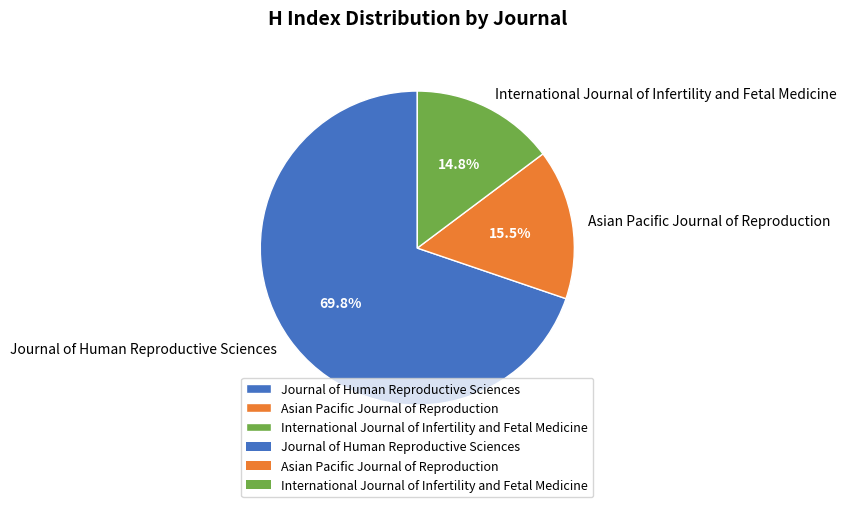

Does Journal of Human Reproductive Sciences account for over 50% of the chart?

Yes